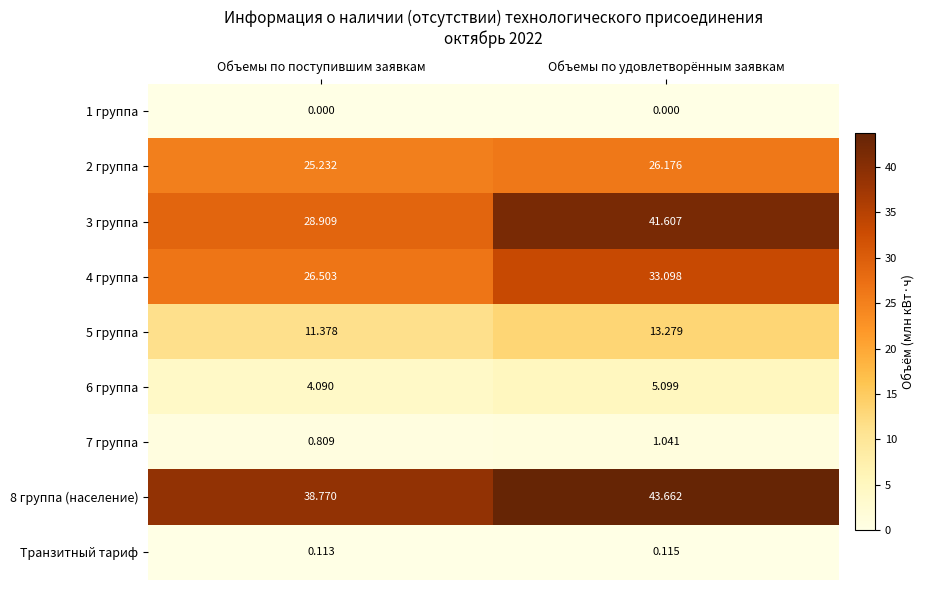

List the labels in order of 4 группа value, smallest first.

Объемы по поступившим заявкам, Объемы по удовлетворённым заявкам